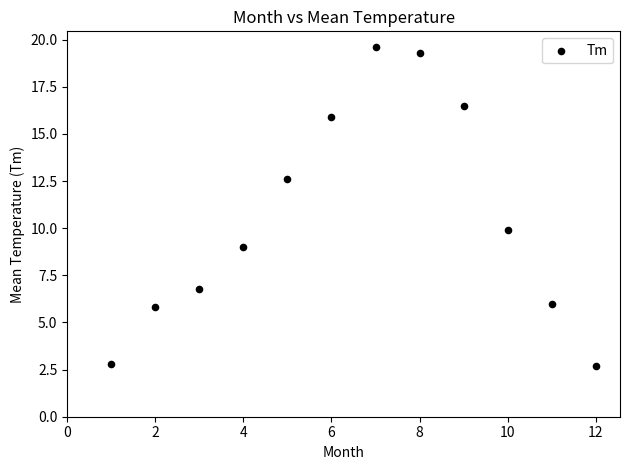

What Y value in the scatter plot is closest to 11?

9.9